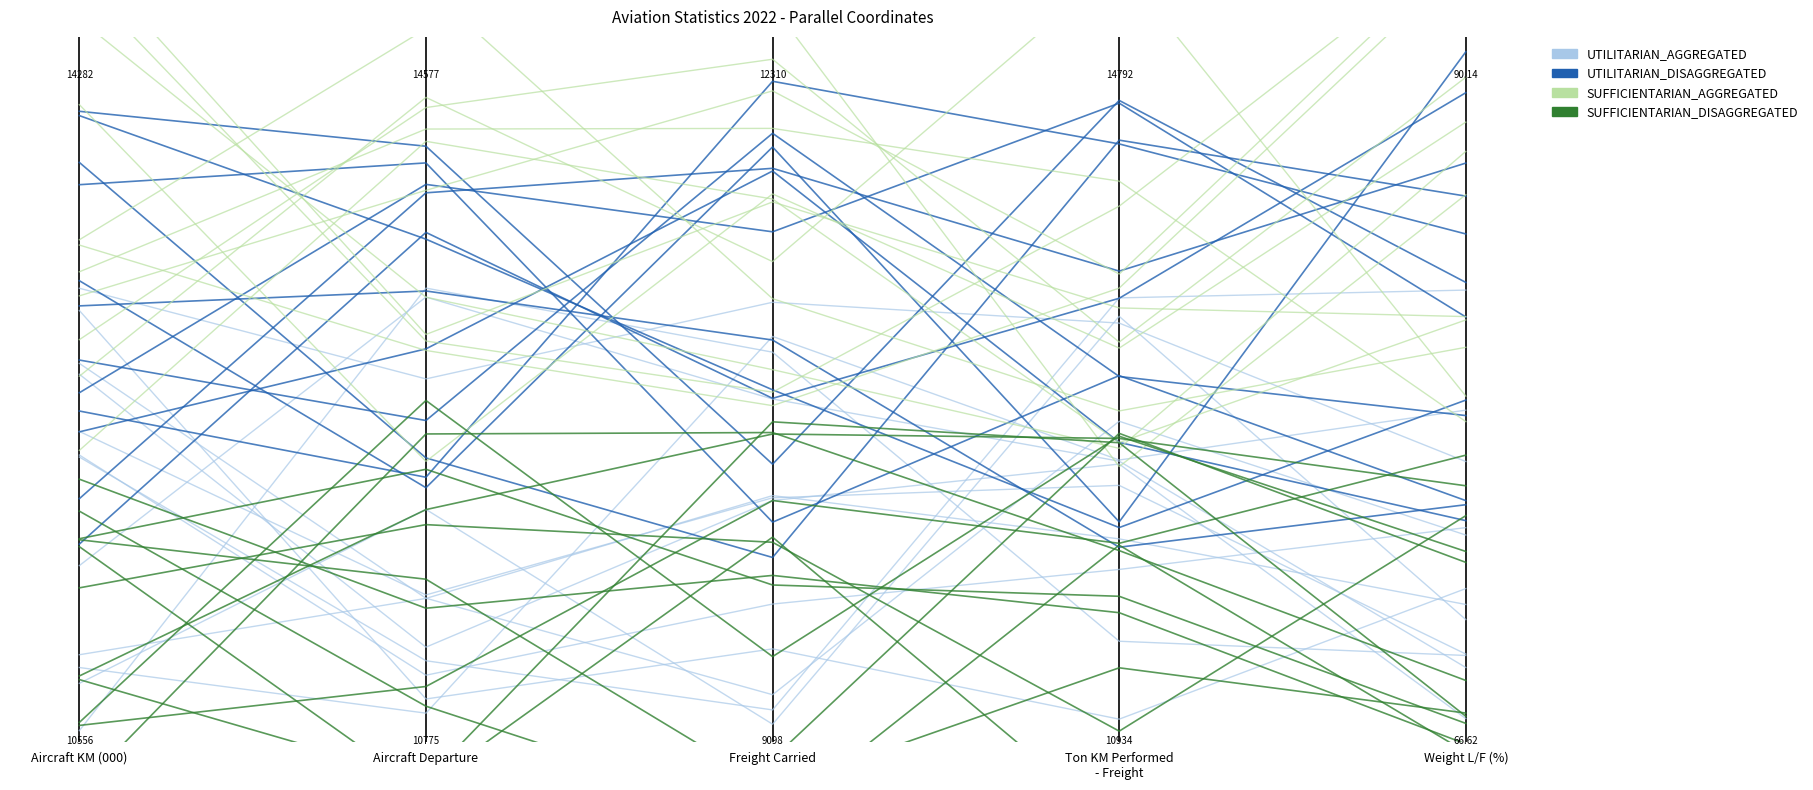

How many interior local peaks does the SUFFICIENTARIAN_DISAGGREGATED series have?

1